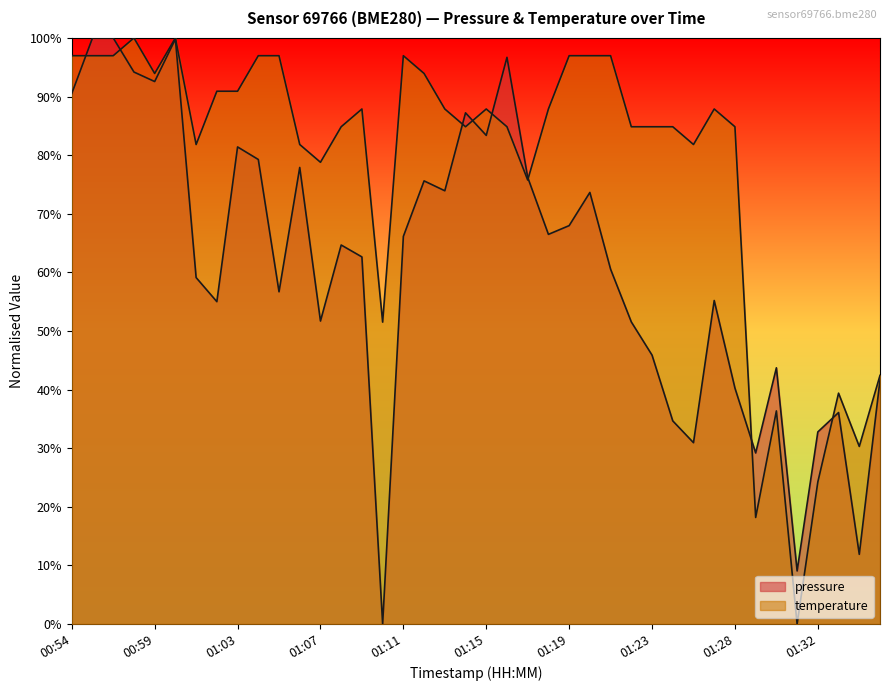

True or false: pressure and temperature intersect in this chart.

True